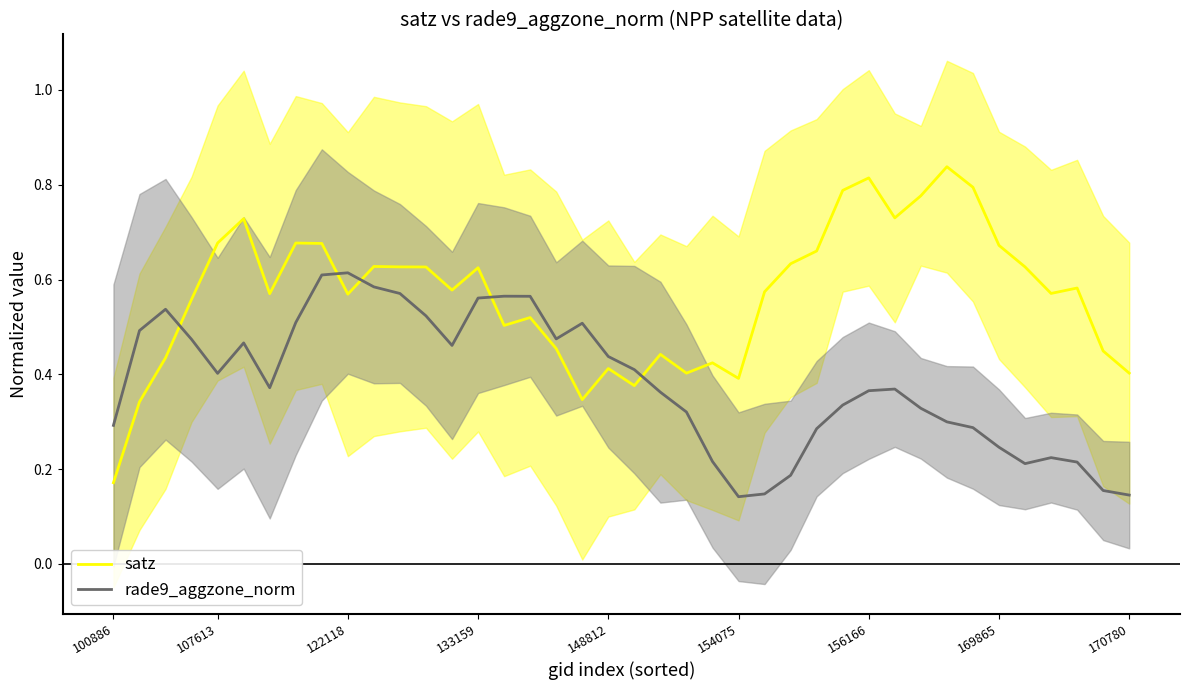

The satz series shows 0.7 at 148812. True or false?

False